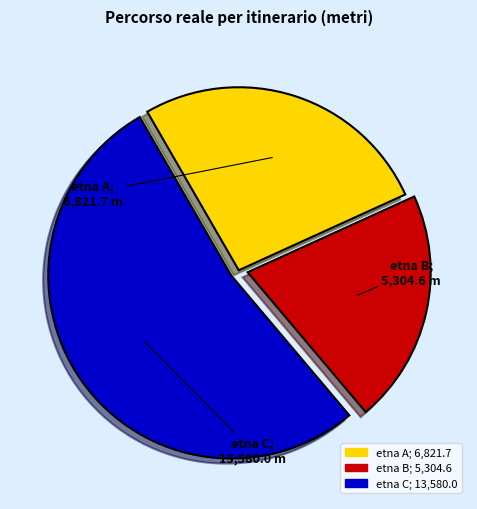

Which category has the biggest portion of the pie?

etna C